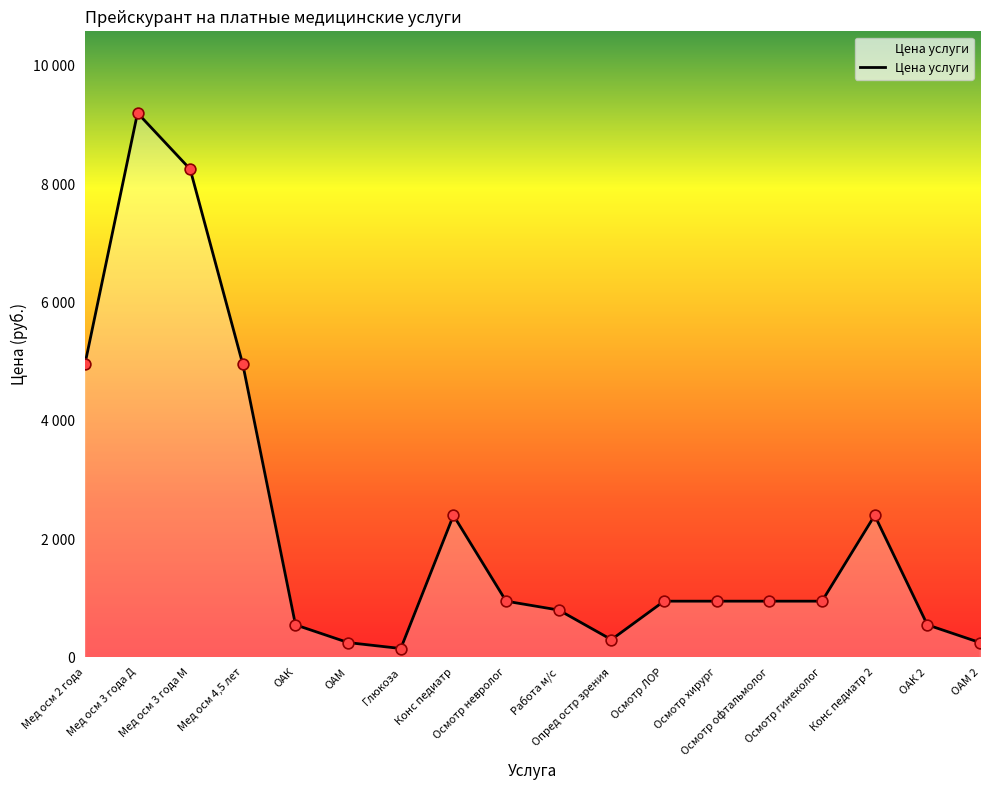

What is the change in value from Мед осм 3 года Д to Конс педиатр?

-6800